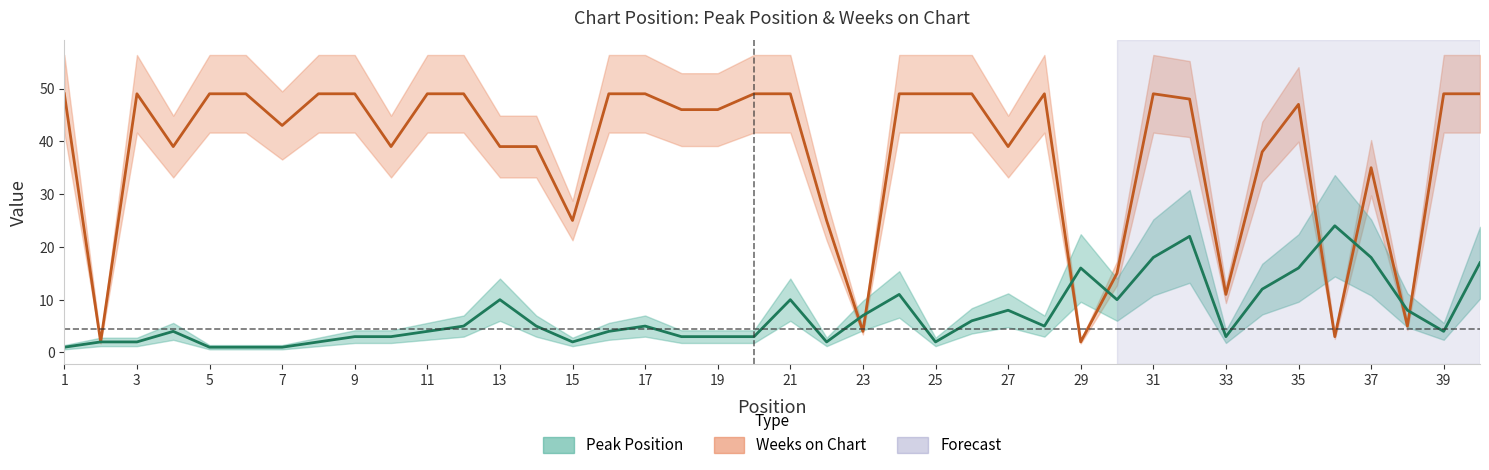

How many interior local peaks does the Peak Position series have?

9